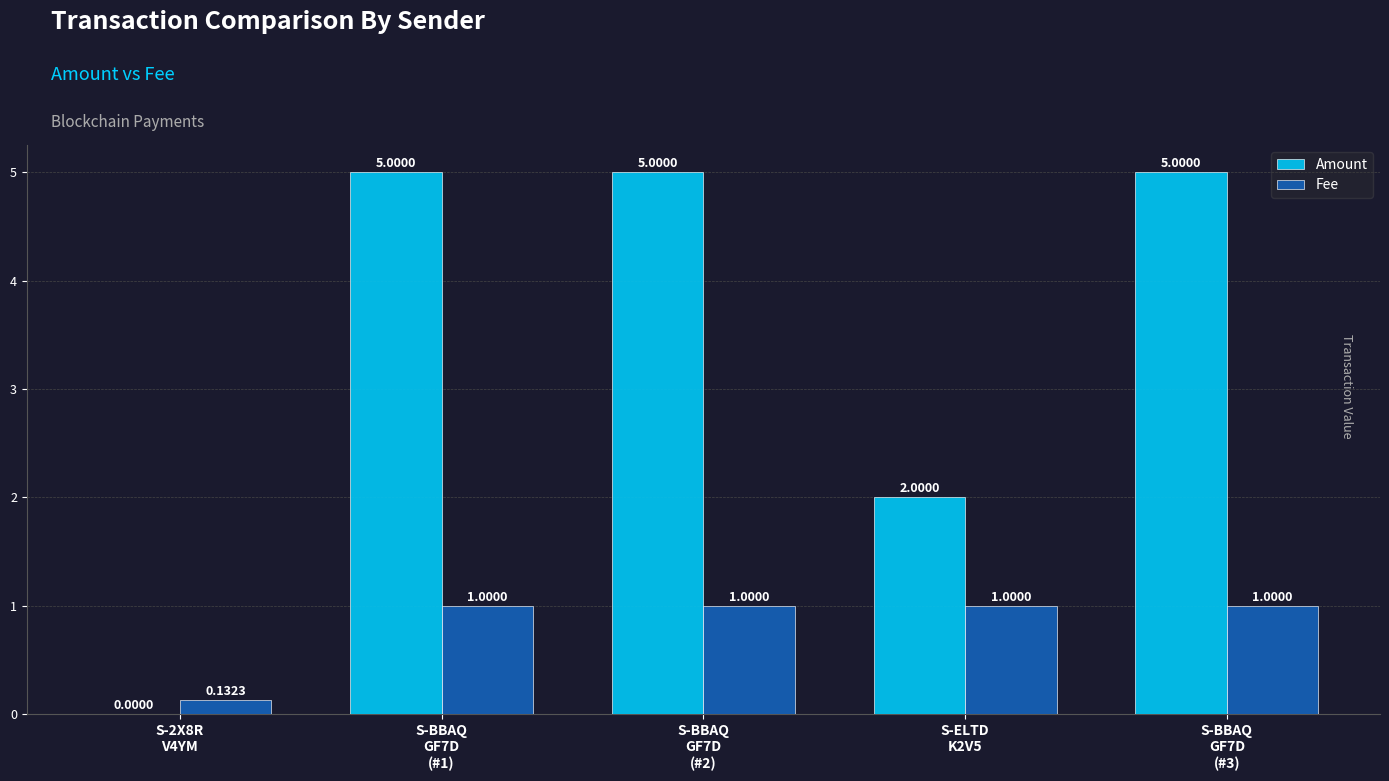

What is the label of the 3rd bar from the right?

S-BBAQ
GF7D
(#2)